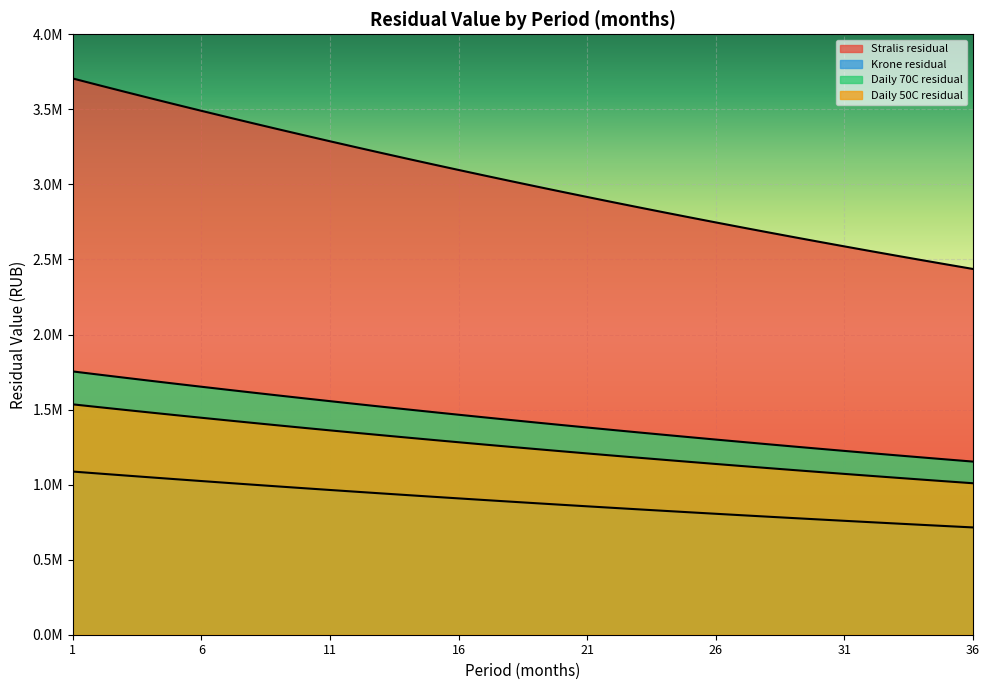

Rank the series at 3 from lowest to highest value.

Krone residual, Daily 50C residual, Daily 70C residual, Stralis residual